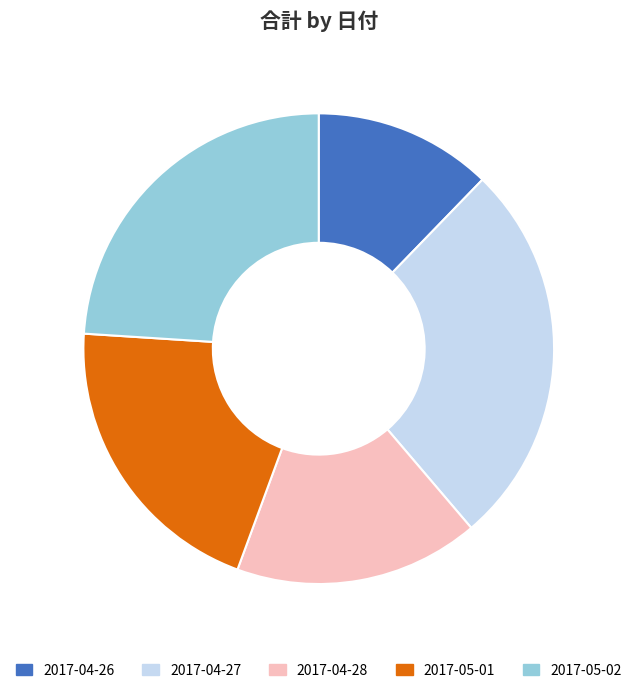

Combined, do 2017-04-26 and 2017-05-01 account for over 50%?

No